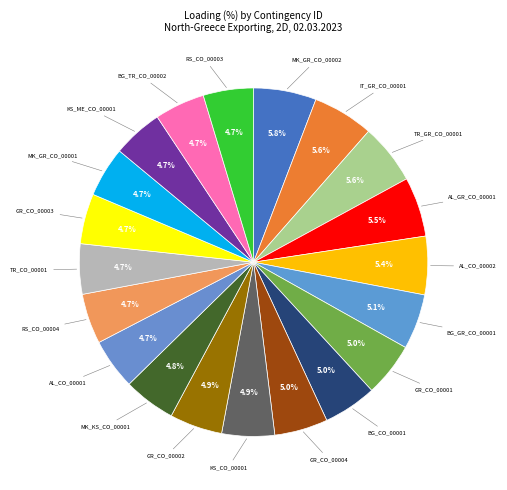

Do GR_CO_00001 and BG_GR_CO_00001 together represent more than half of the pie?

No